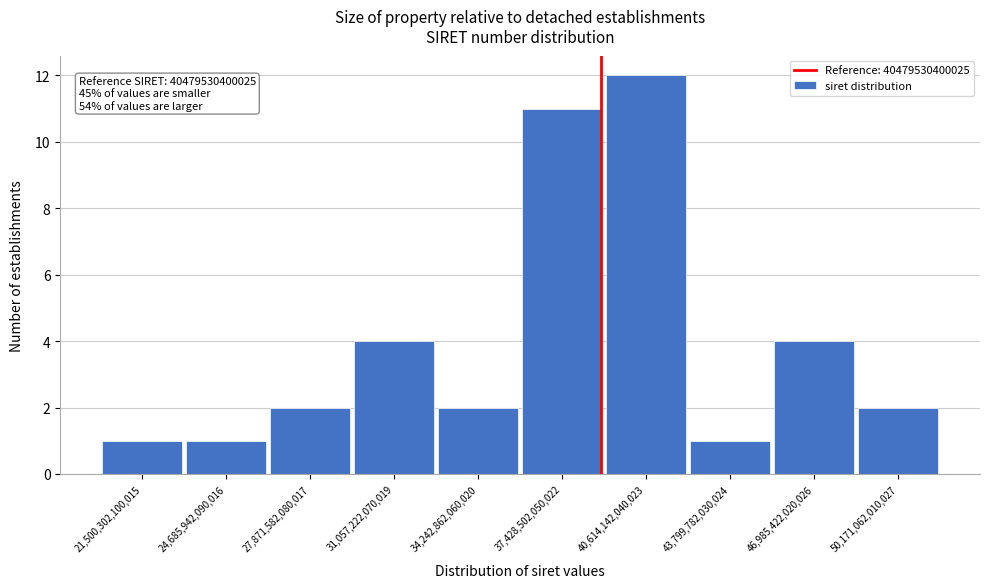

Reading right to left, transcribe all the data shown in this chart.

2	4	1	12	11	2	4	2	1	1